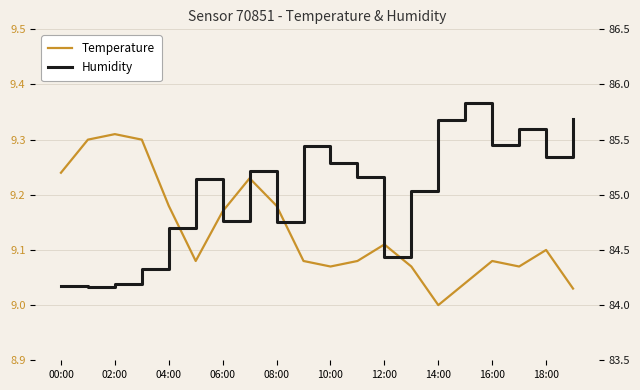

The value of temperature at 02:00 is 9.3. True or false?

True